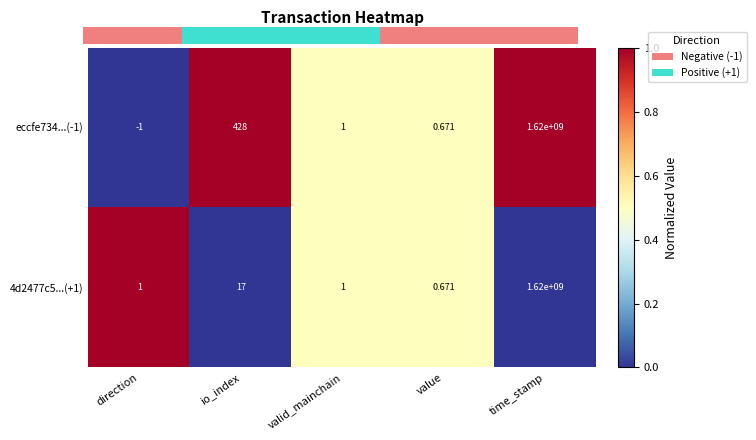

The 4d2477c5...(+1) series shows 0.2 at valid_mainchain. True or false?

False